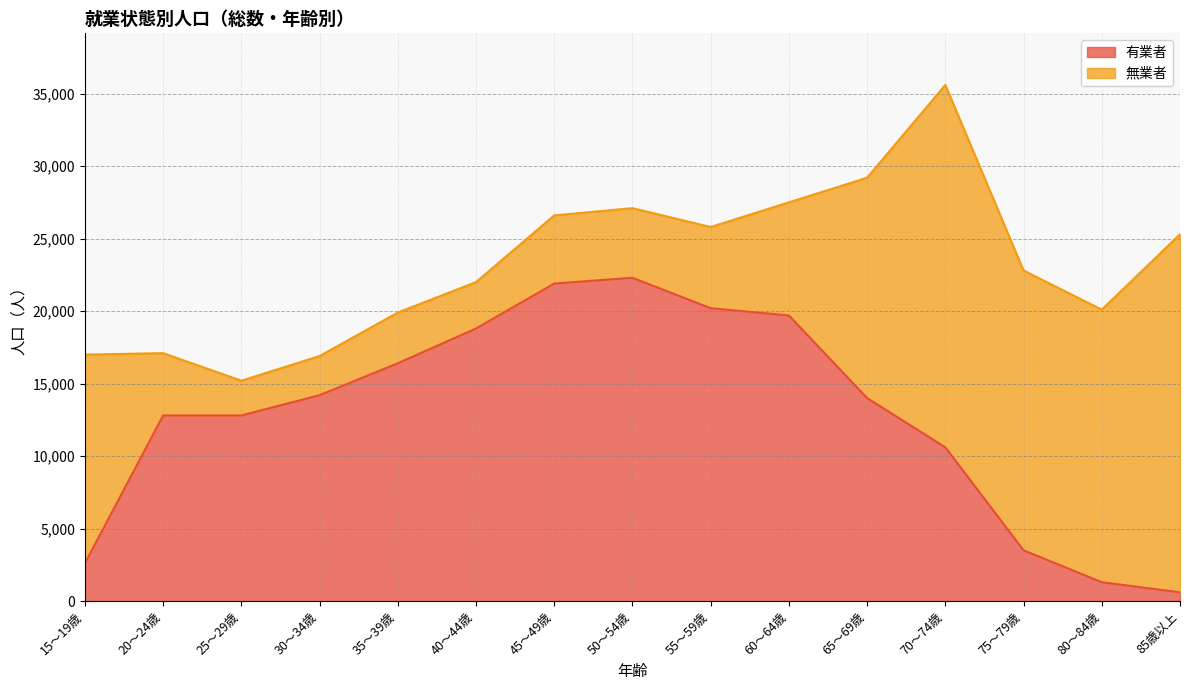

What is the approximate value at 40～44歳, to the nearest 50?

18800